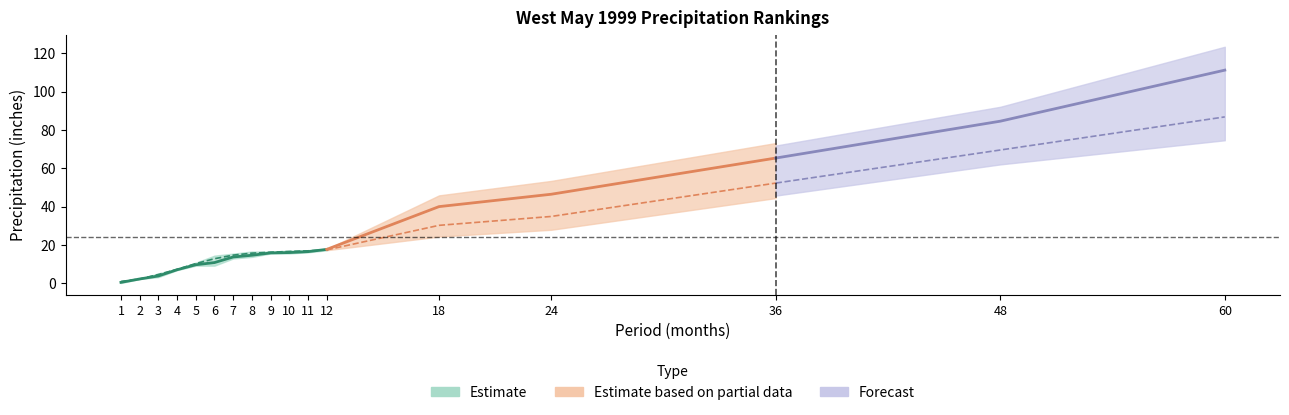

True or false: Mean has more than 2 interior local peaks.

False